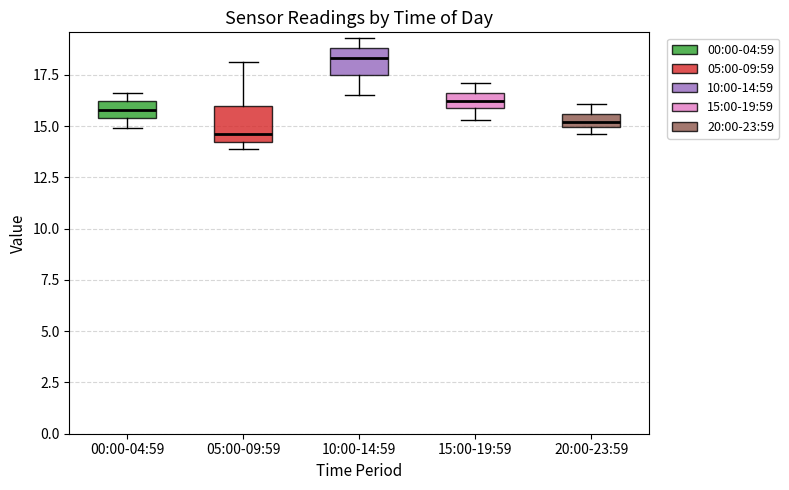

Where is the upper edge of the box for 05:00-09:59 on the y-axis? The values are not printed on the chart, so give them approximately, as read against the axis.

16.0